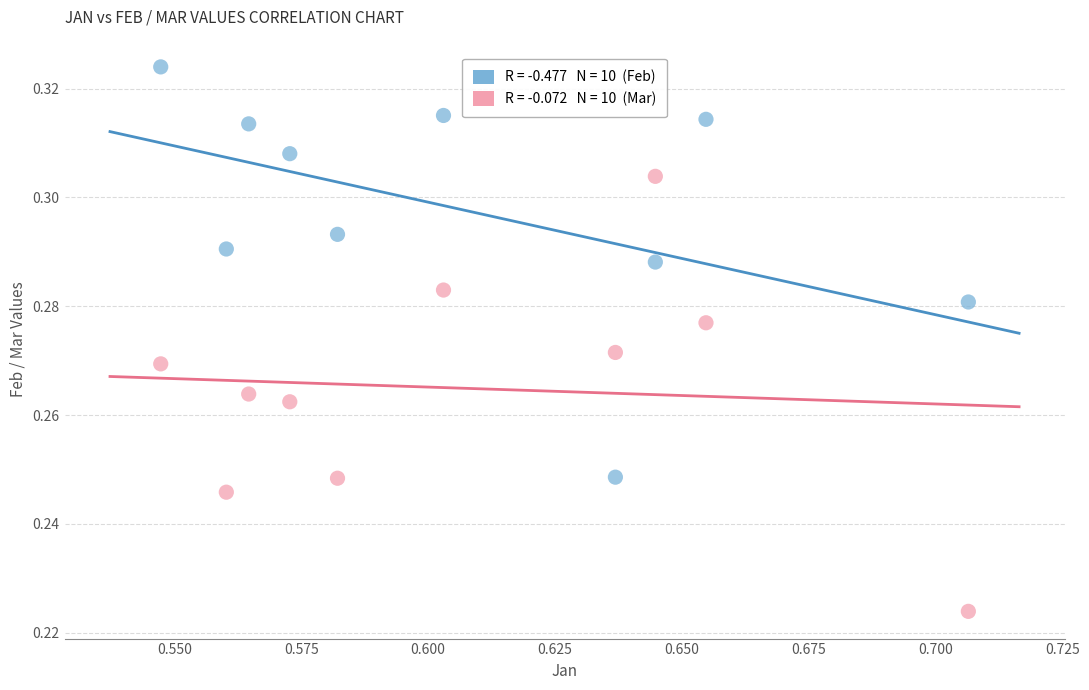

How many points are shown in the scatter plot?

20